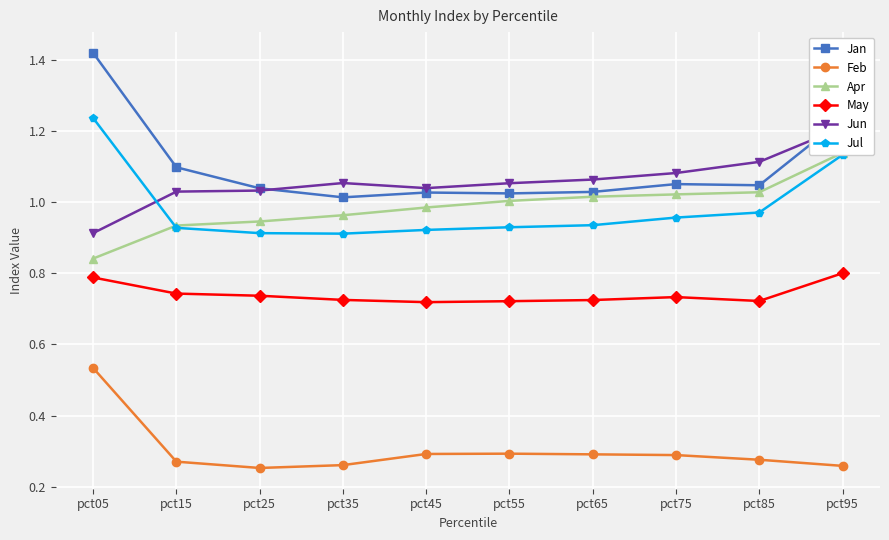

What is the sum of the May values at pct65 and pct35?

1.5